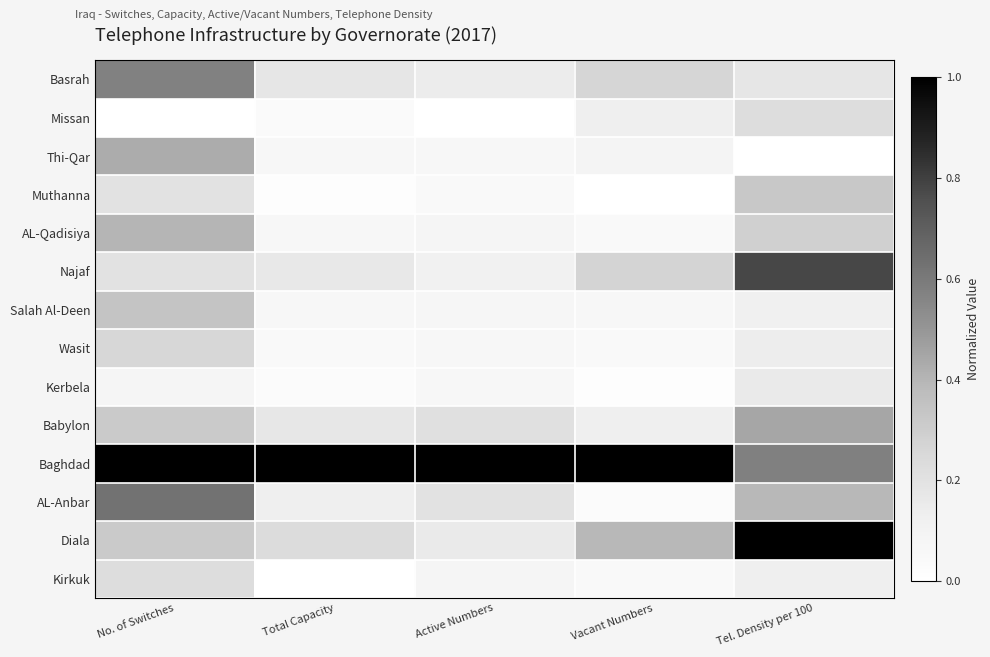

Count the number of data series in this chart.

14